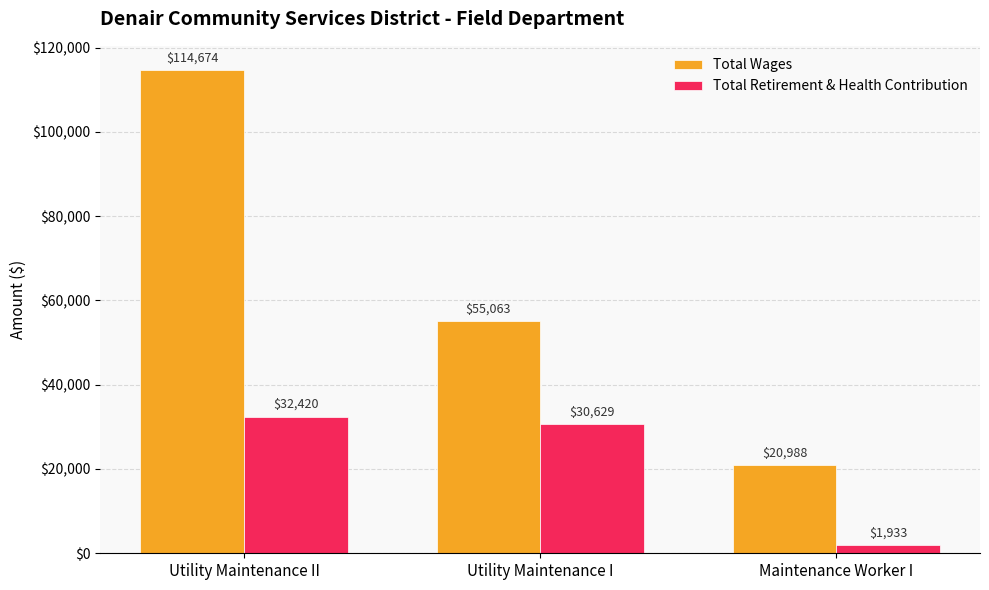

The Total Wages series shows 36829 at Maintenance Worker I. True or false?

False